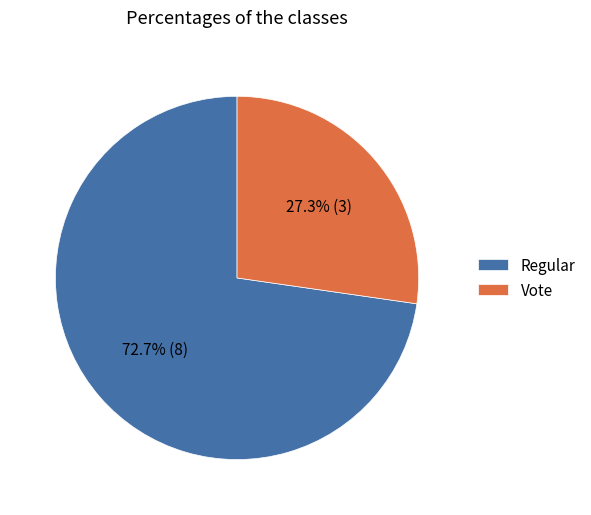

To the nearest percent, what is the combined percentage of Vote and Regular?

100%